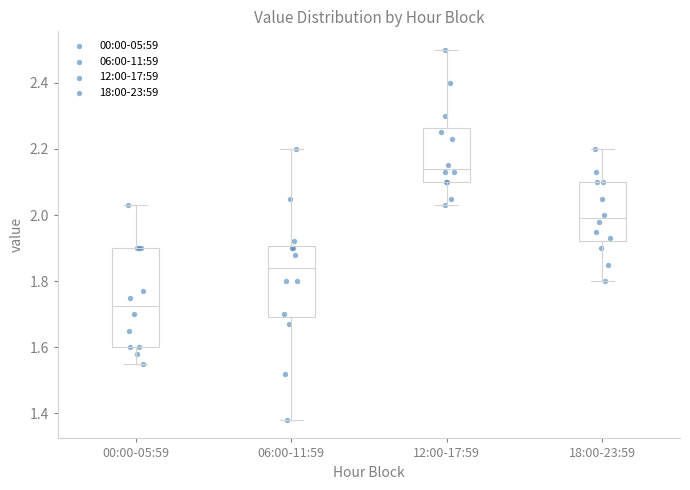

Reading left to right, transcribe this box plot: for each box, give where its median line is, the range the box spans, and where its two whiskers end, as read against the y-axis. The values are not printed on the chart, so give them approximately, as read against the axis.

00:00-05:59: median 1.72, box 1.60 to 1.90, whiskers 1.56 to 2.04
06:00-11:59: median 1.84, box 1.70 to 1.90, whiskers 1.38 to 2.20
12:00-17:59: median 2.14, box 2.10 to 2.26, whiskers 2.04 to 2.50
18:00-23:59: median 2.00, box 1.92 to 2.10, whiskers 1.80 to 2.20